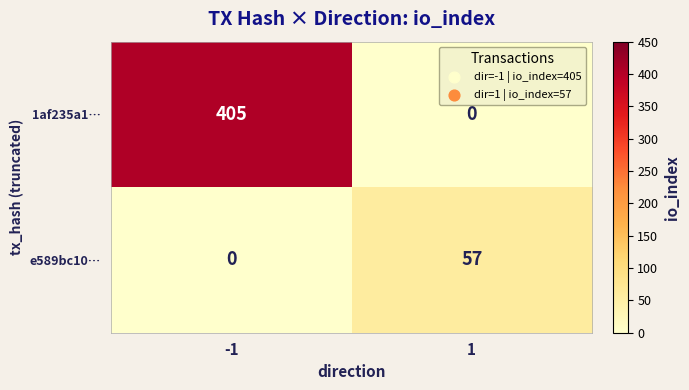

How many categories are shown in the chart?

2